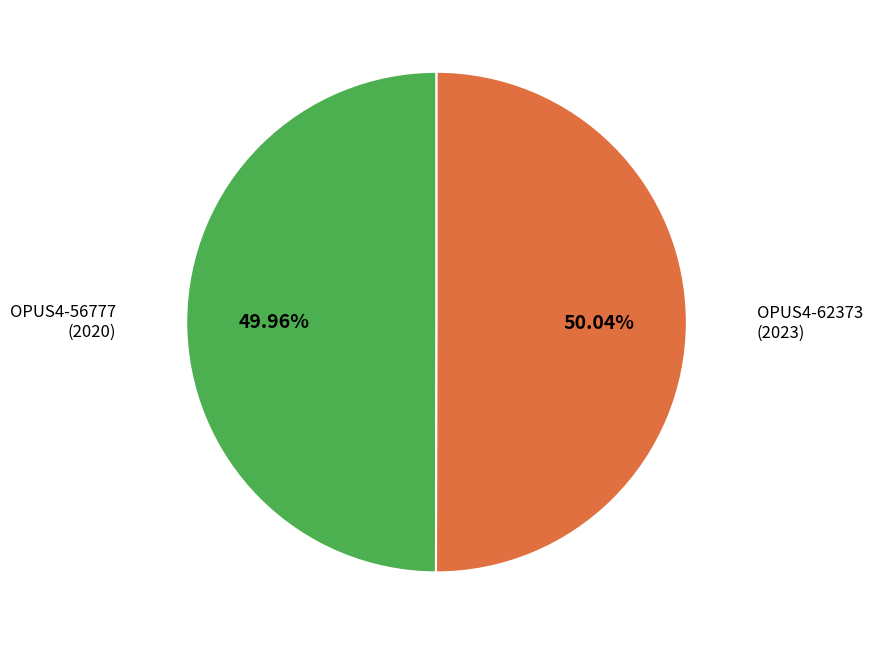

Combined, do OPUS4-56777 and OPUS4-62373 account for over 50%?

Yes